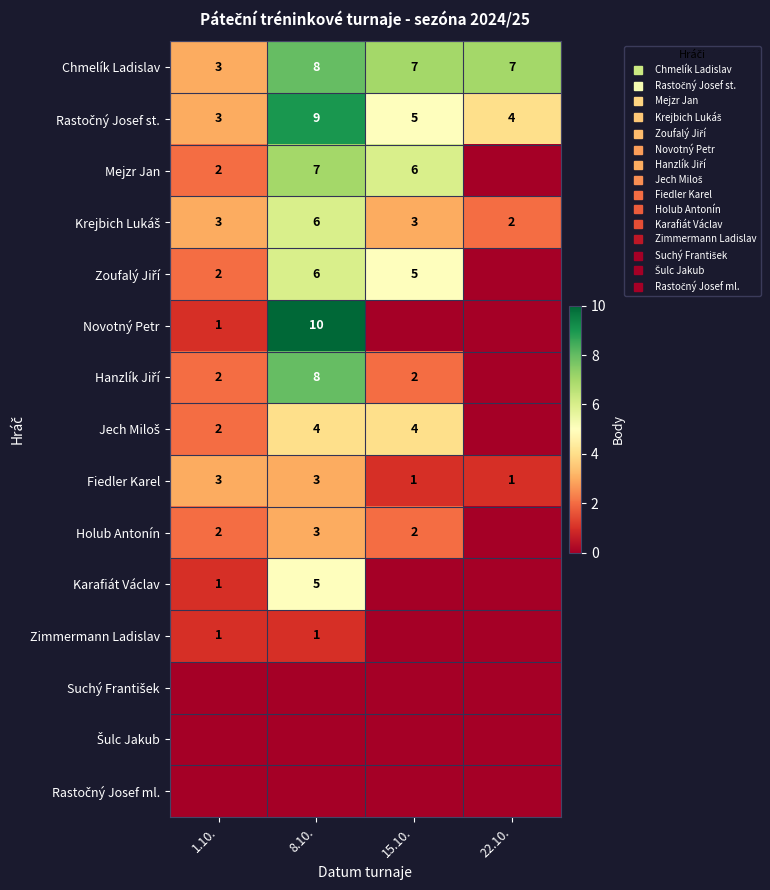

How many distinct data groups are displayed?

15